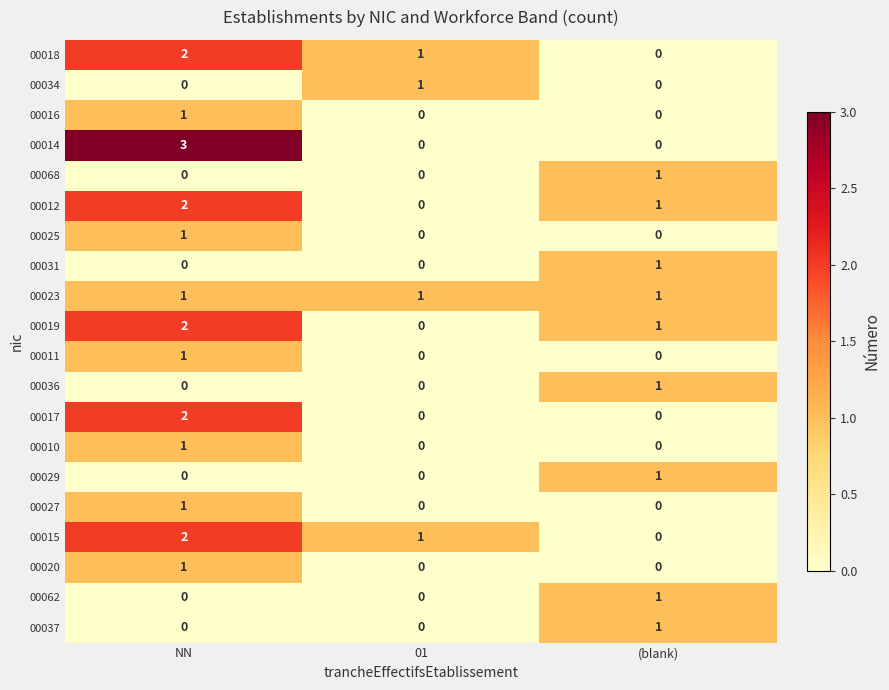

At which category is the sum across all series the highest?

NN